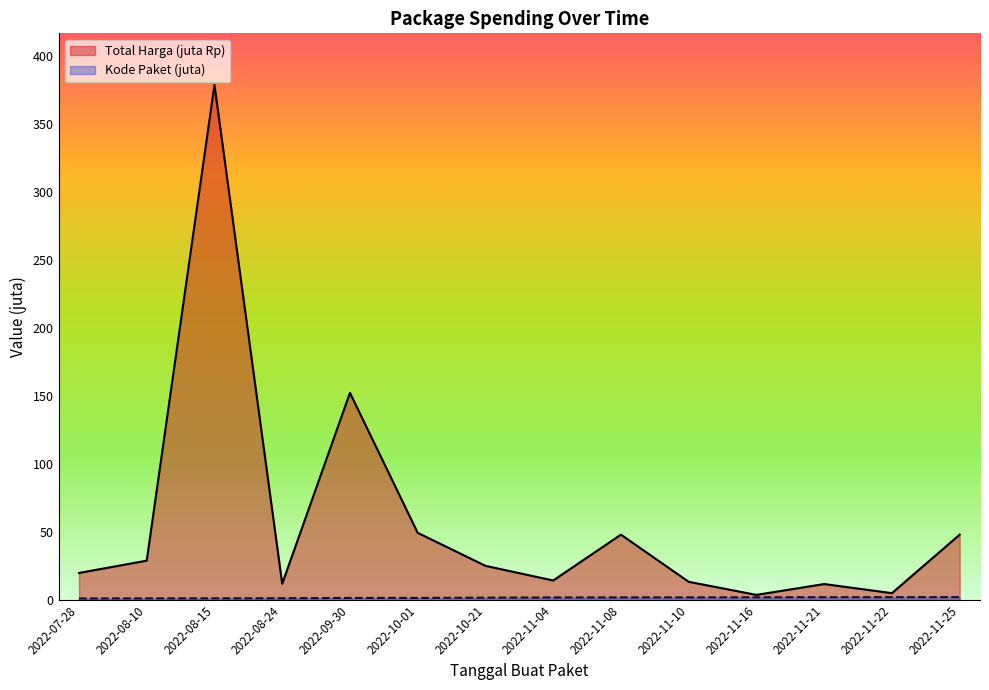

What position from the right is 2022-08-15?

12